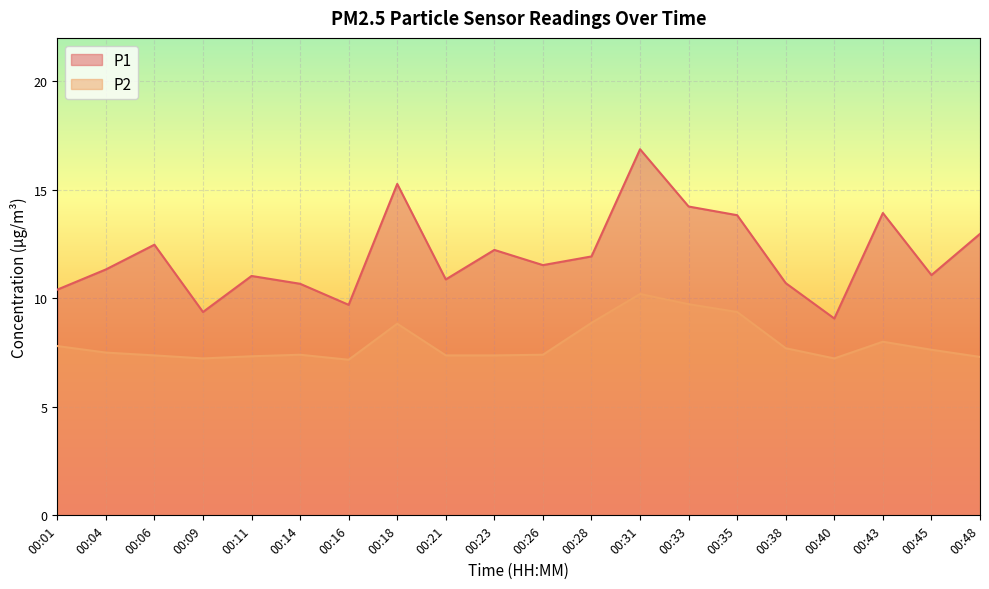

Rank the series at 00:06 from lowest to highest value.

P2, P1